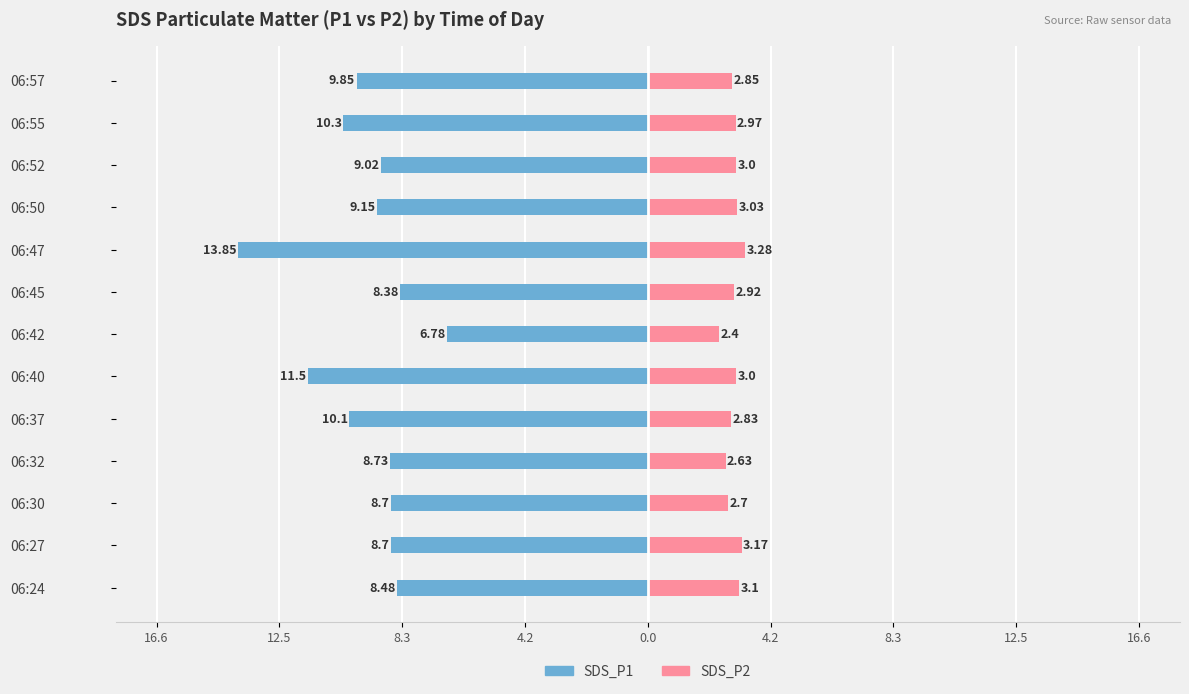

Between 4.2 and 11, which series saw the biggest shift?

SDS_P1